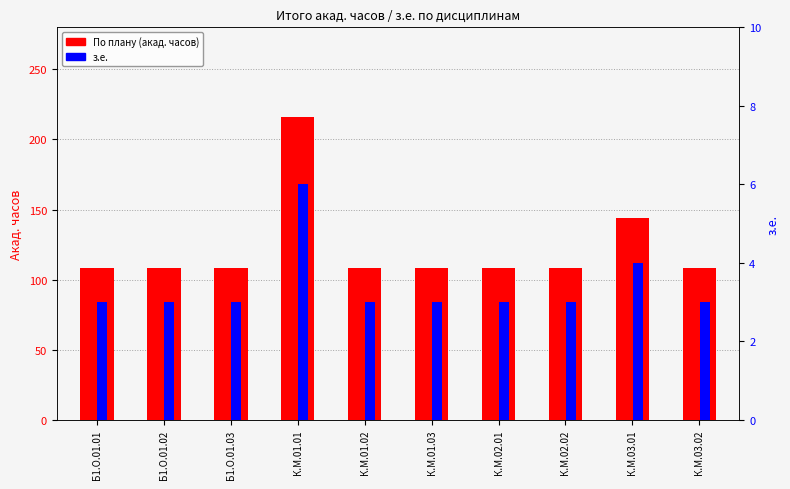

What is the average value of the з.е. series?

3